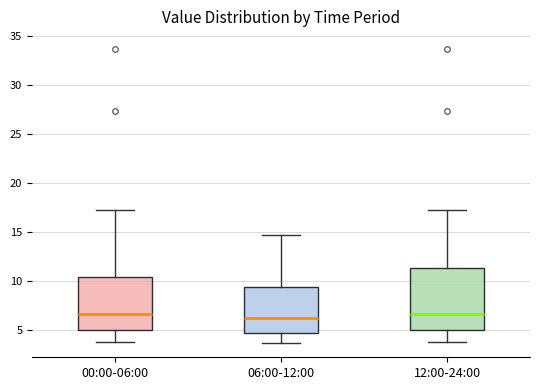

Reading left to right, read every box against the y-axis: the position of its median line, the range the box covers, and the ends of its whiskers. The values are not printed on the chart, so give them approximately, as read against the axis.

00:00-06:00: median 6.5, box 5.0 to 10.5, whiskers 4.0 to 17.0
06:00-12:00: median 6.0, box 4.5 to 9.5, whiskers 3.5 to 14.5
12:00-24:00: median 6.5, box 5.0 to 11.5, whiskers 4.0 to 17.0